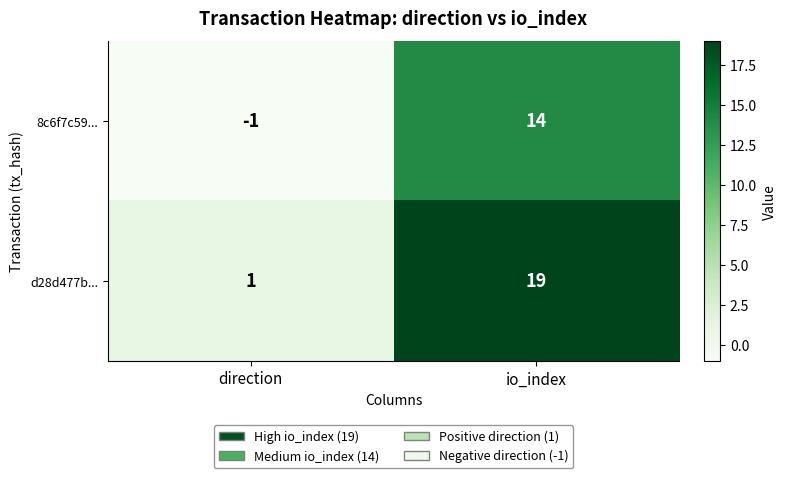

Rank the series by their average value, from lowest to highest.

8c6f7c59..., d28d477b...